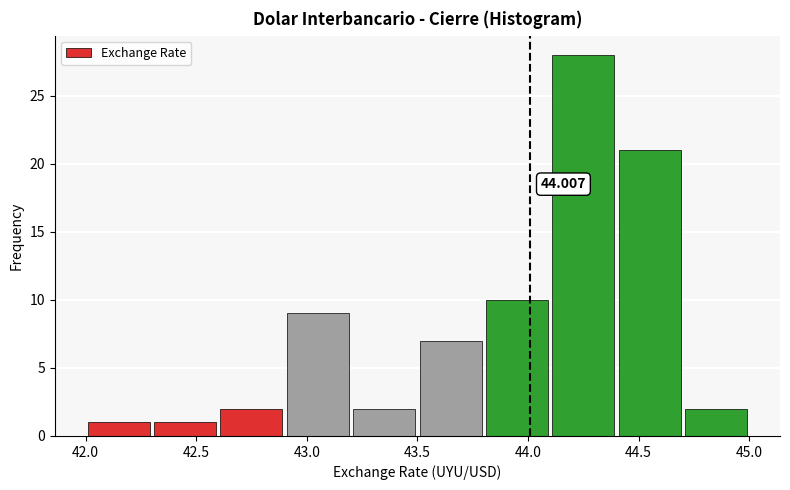

Which range on the x-axis has the tallest bar?

44.1 to 44.4